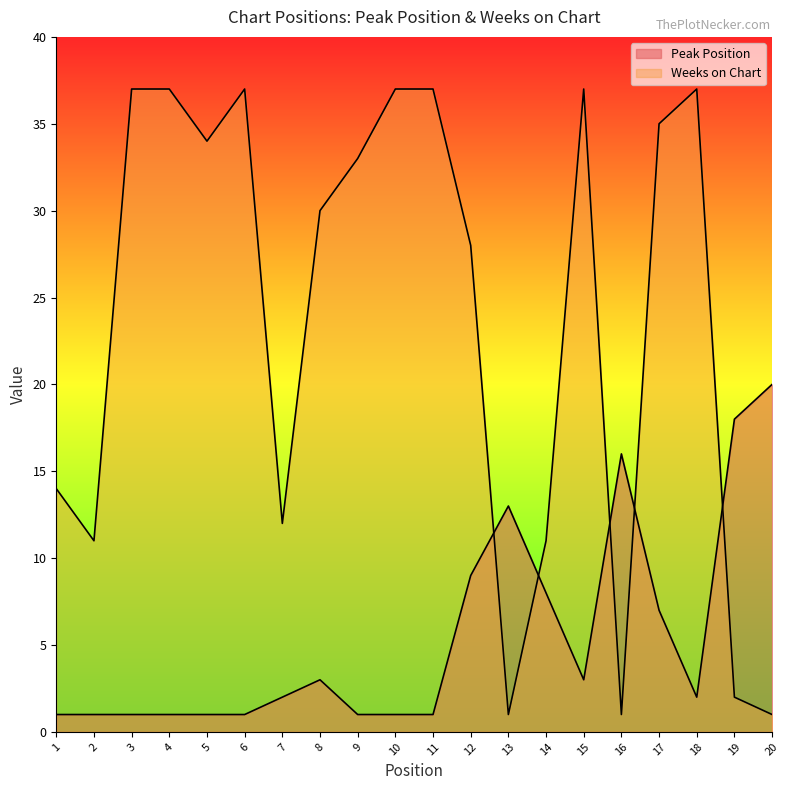

How many lines are shown in the chart?

2